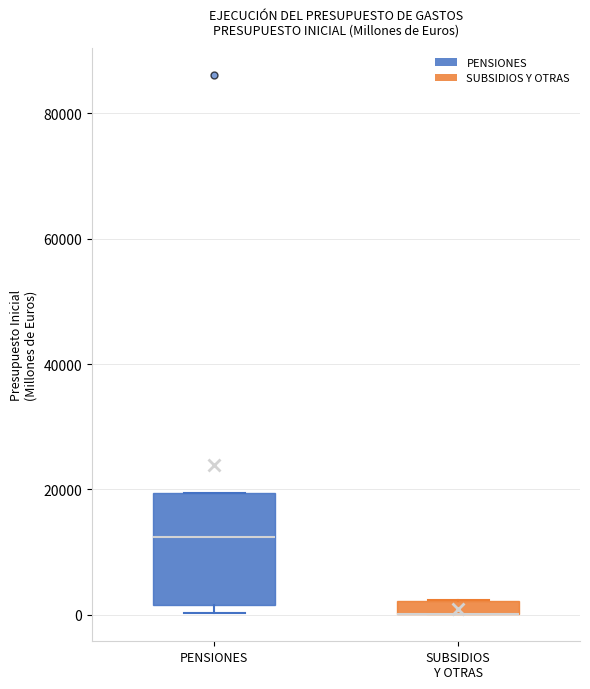

Comparing the boxes themselves (not the whiskers), which one is the tallest?

PENSIONES